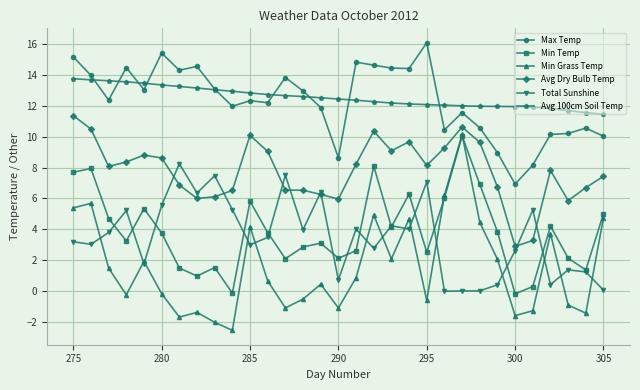

How many lines are shown in the chart?

6